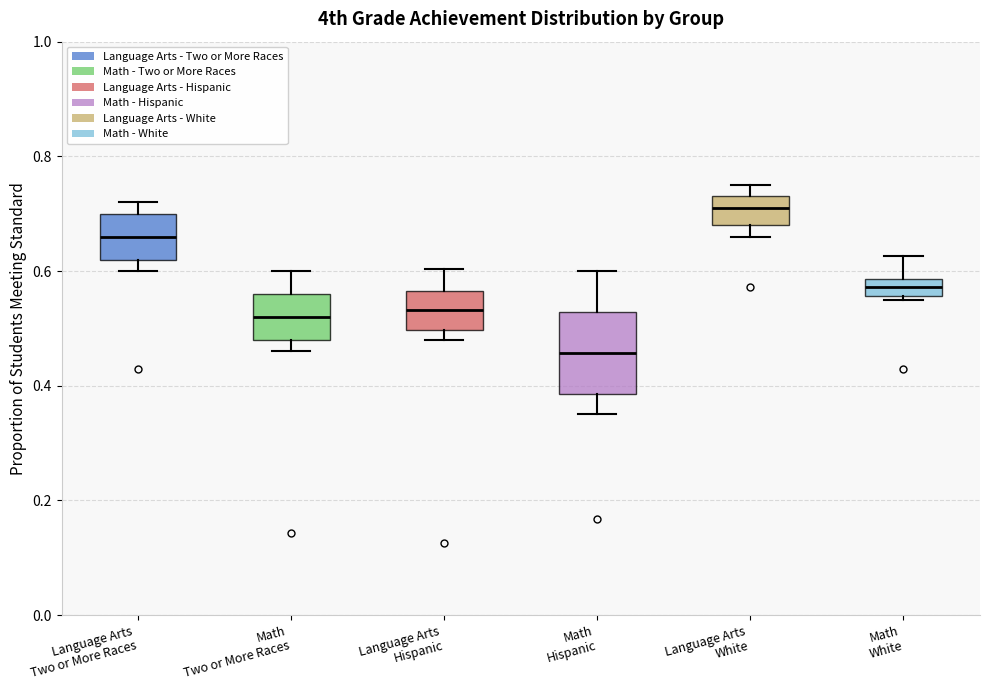

Which box's median line is the lowest?

Math Hispanic